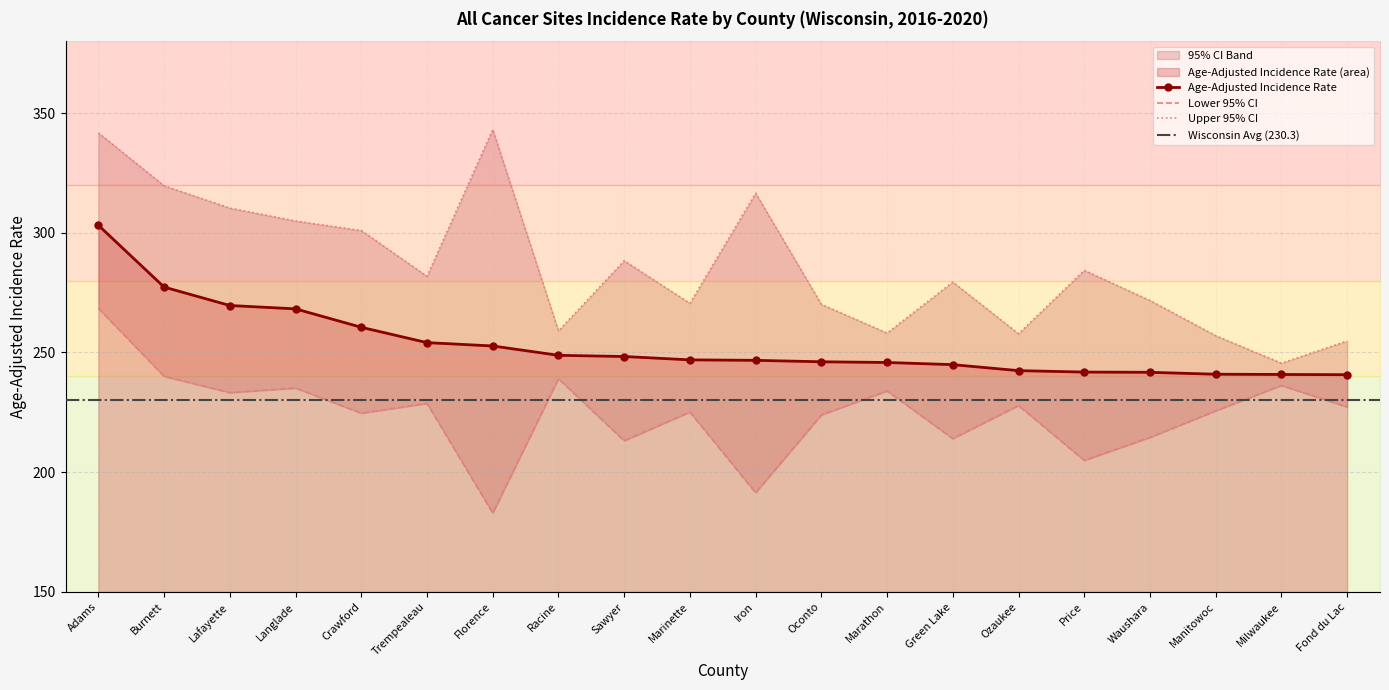

What is the label of the 12th point from the left?

Oconto